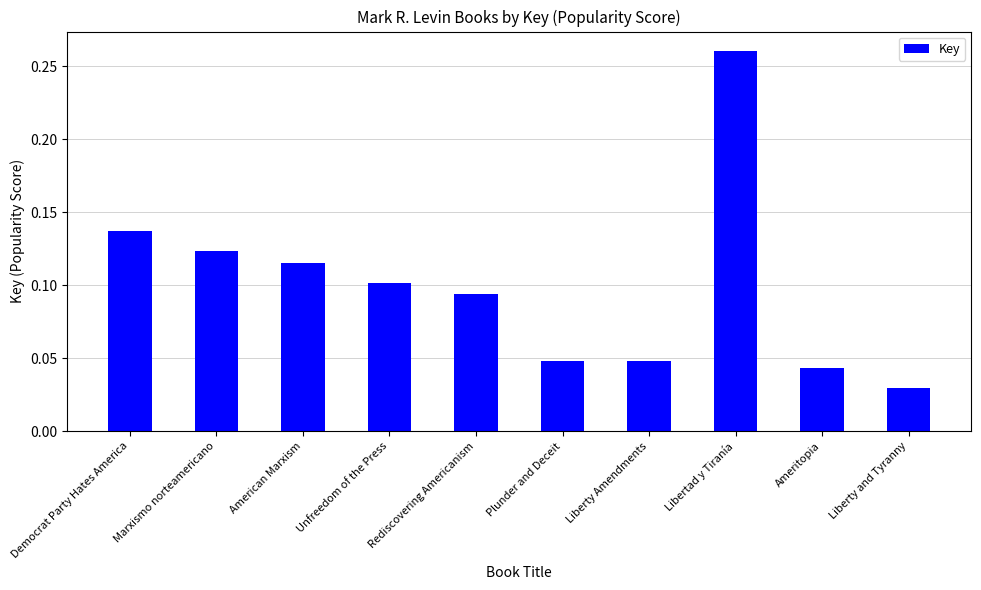

At which label is the value closest to 0?

Liberty and Tyranny